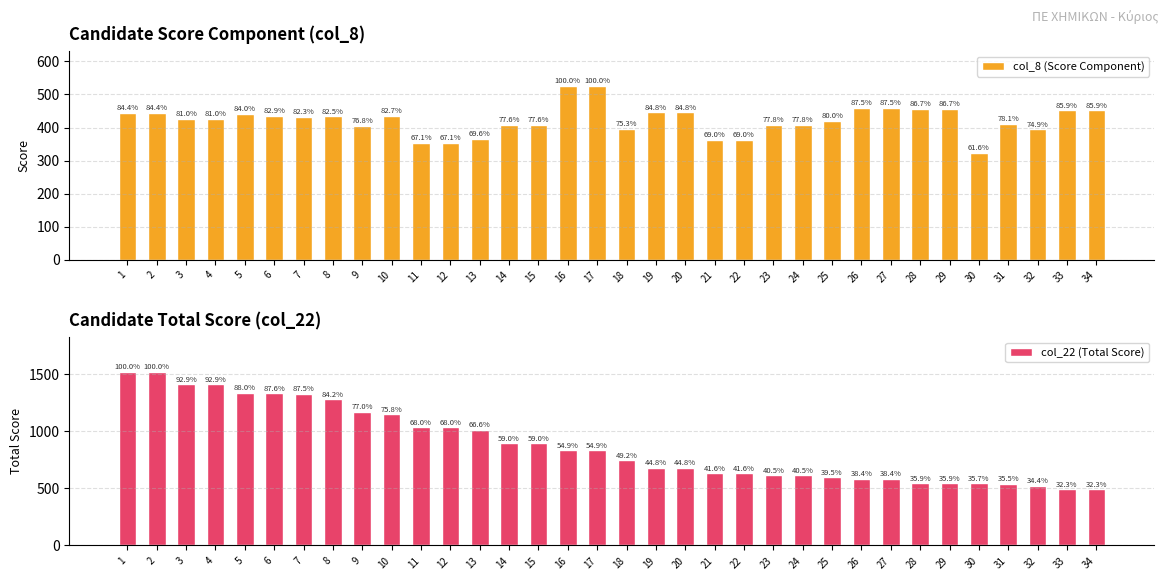

Is it true that col_22 (Total Score) equals 836 at 16?

True